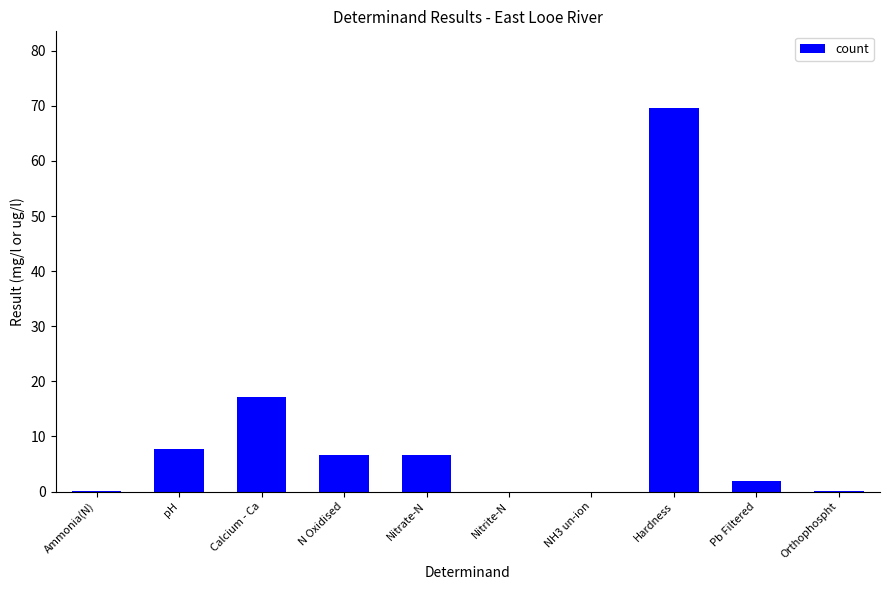

Count the number of values greater than 6.

5